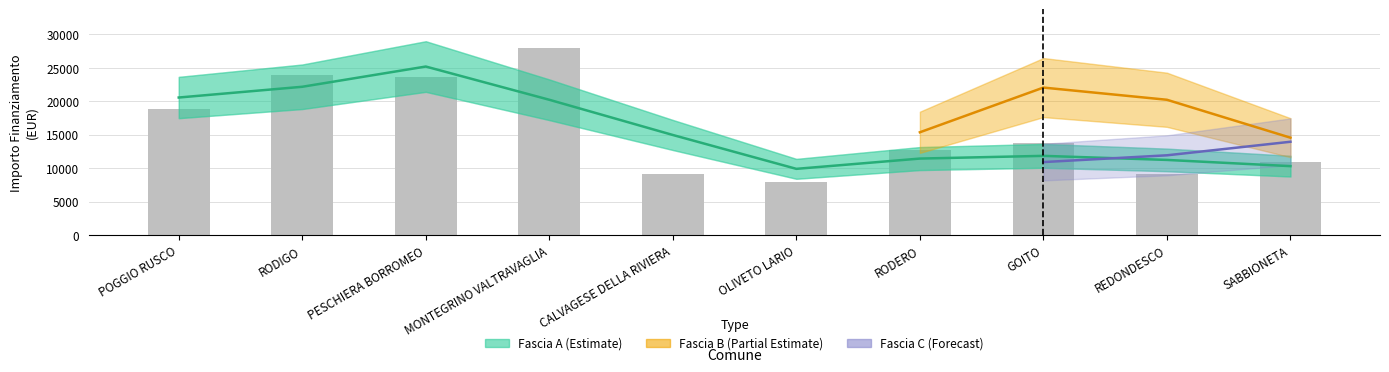

What is the label of the 2nd bar from the right?

REDONDESCO